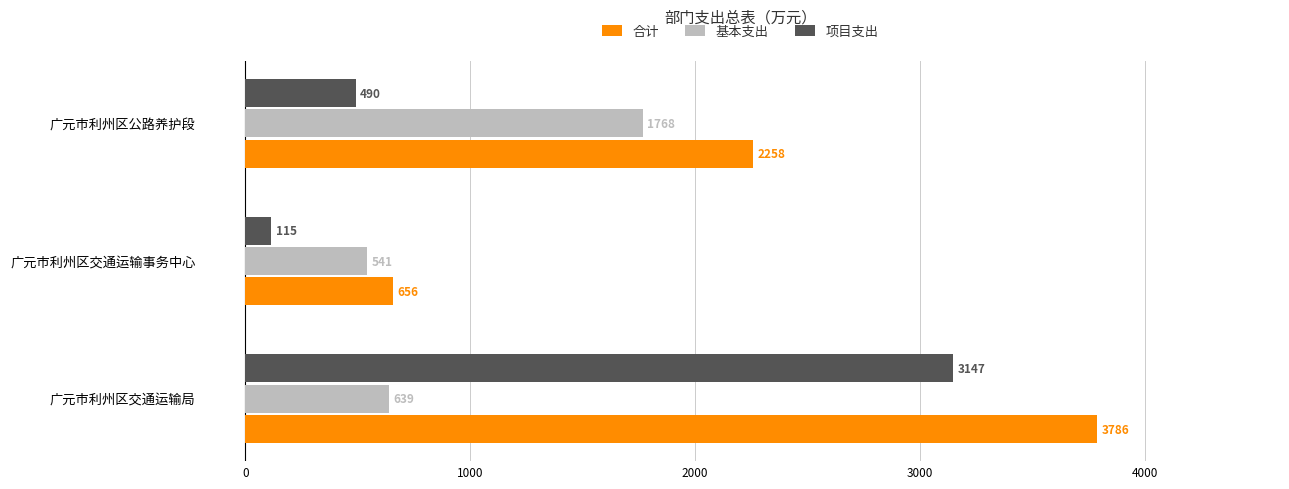

Which series has the widest spread of values?

合计